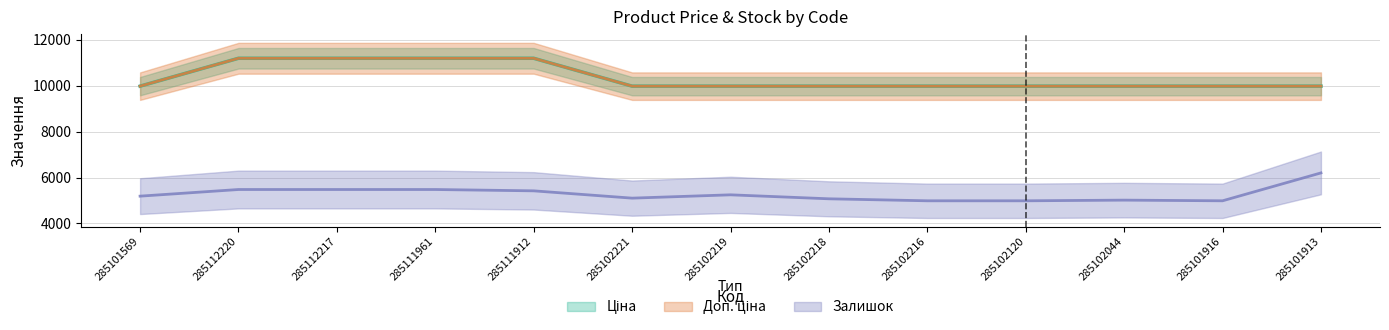

True or false: Залишок and Ціна intersect in this chart.

False